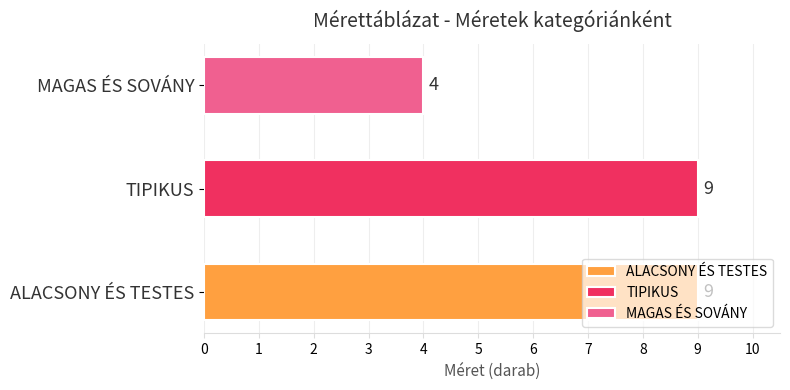

True or false: the data shows 6 at MAGAS ÉS SOVÁNY.

False